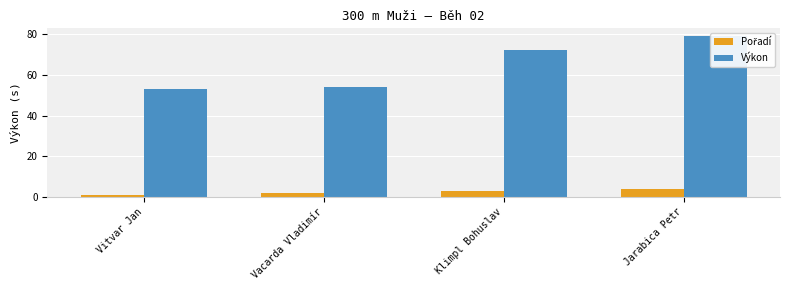

Rank the series at Vitvar Jan from highest to lowest value.

Výkon, Pořadí